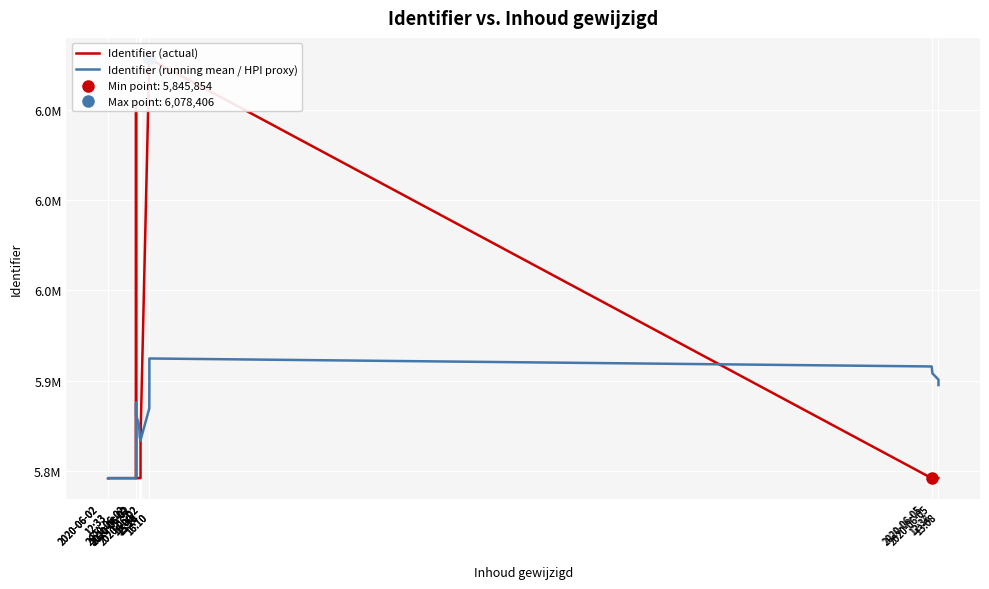

At which category does Identifier (actual) reach its first local peak?

2020-06-02
15:00